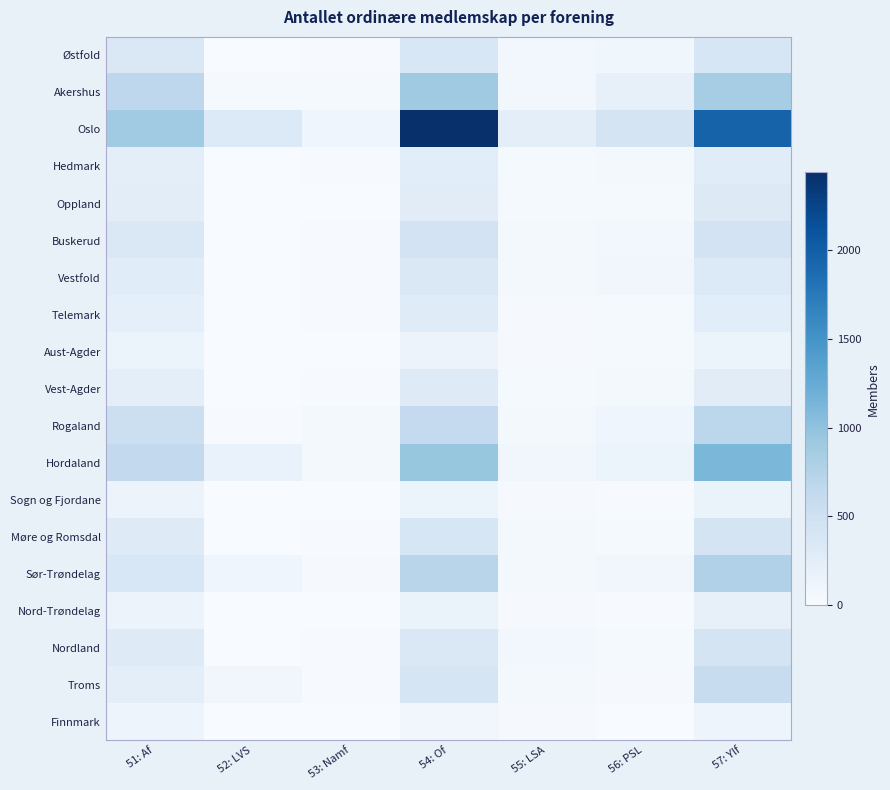

Reading right to left, transcribe all the data shown in this chart.

Østfold: 57: Ylf=395	56: PSL=90	55: LSA=61	54: Of=379	53: Namf=18	52: LVS=5	51: Af=345
Akershus: 57: Ylf=850	56: PSL=196	55: LSA=72	54: Of=897	53: Namf=30	52: LVS=36	51: Af=675
Oslo: 57: Ylf=1955	56: PSL=435	55: LSA=229	54: Of=2438	53: Namf=109	52: LVS=333	51: Af=889
Hedmark: 57: Ylf=284	56: PSL=40	55: LSA=33	54: Of=265	53: Namf=11	52: LVS=5	51: Af=245
Oppland: 57: Ylf=313	56: PSL=34	55: LSA=38	54: Of=276	53: Namf=5	52: LVS=5	51: Af=250
Buskerud: 57: Ylf=440	56: PSL=63	55: LSA=42	54: Of=444	53: Namf=16	52: LVS=6	51: Af=350
Vestfold: 57: Ylf=327	56: PSL=77	55: LSA=43	54: Of=358	53: Namf=14	52: LVS=4	51: Af=277
Telemark: 57: Ylf=265	56: PSL=34	55: LSA=28	54: Of=287	53: Namf=18	52: LVS=2	51: Af=214
Aust-Agder: 57: Ylf=151	56: PSL=38	55: LSA=25	54: Of=135	53: Namf=2	52: LVS=0	51: Af=143
Vest-Agder: 57: Ylf=267	56: PSL=48	55: LSA=30	54: Of=297	53: Namf=14	52: LVS=4	51: Af=239
Rogaland: 57: Ylf=678	56: PSL=101	55: LSA=47	54: Of=614	53: Namf=54	52: LVS=11	51: Af=524
Hordaland: 57: Ylf=1115	56: PSL=150	55: LSA=81	54: Of=959	53: Namf=45	52: LVS=169	51: Af=632
Sogn og Fjordane: 57: Ylf=155	56: PSL=10	55: LSA=26	54: Of=147	53: Namf=5	52: LVS=3	51: Af=135
Møre og Romsdal: 57: Ylf=431	56: PSL=30	55: LSA=45	54: Of=385	53: Namf=19	52: LVS=4	51: Af=304
Sør-Trøndelag: 57: Ylf=772	56: PSL=80	55: LSA=40	54: Of=707	53: Namf=23	52: LVS=110	51: Af=372
Nord-Trøndelag: 57: Ylf=199	56: PSL=19	55: LSA=23	54: Of=159	53: Namf=7	52: LVS=7	51: Af=142
Nordland: 57: Ylf=425	56: PSL=36	55: LSA=61	54: Of=352	53: Namf=10	52: LVS=5	51: Af=296
Troms: 57: Ylf=582	56: PSL=28	55: LSA=46	54: Of=409	53: Namf=15	52: LVS=79	51: Af=235
Finnmark: 57: Ylf=115	56: PSL=5	55: LSA=25	54: Of=79	53: Namf=1	52: LVS=1	51: Af=119